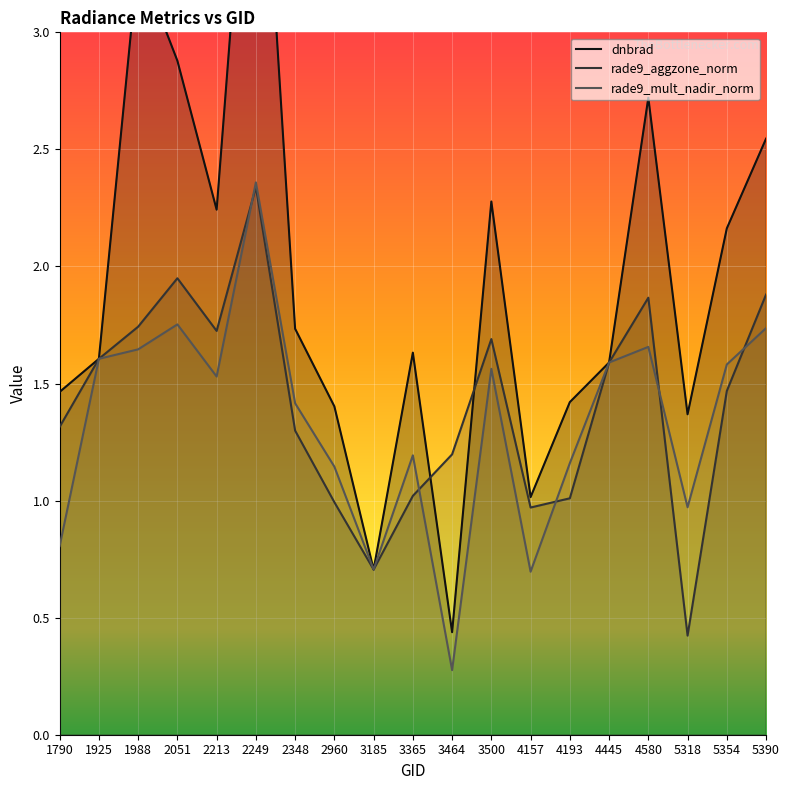

What is the total value across all series at 2213?

5.5